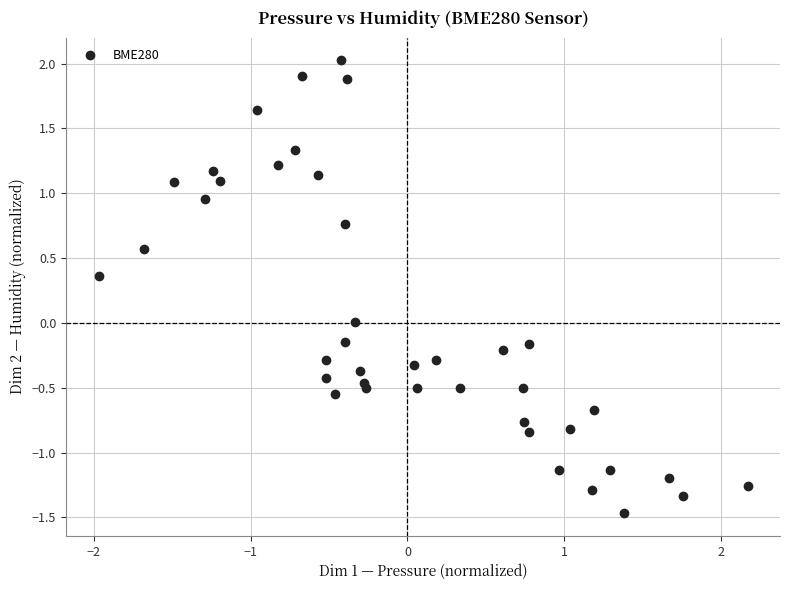

What is the range of X values (max minus min)?

4.1